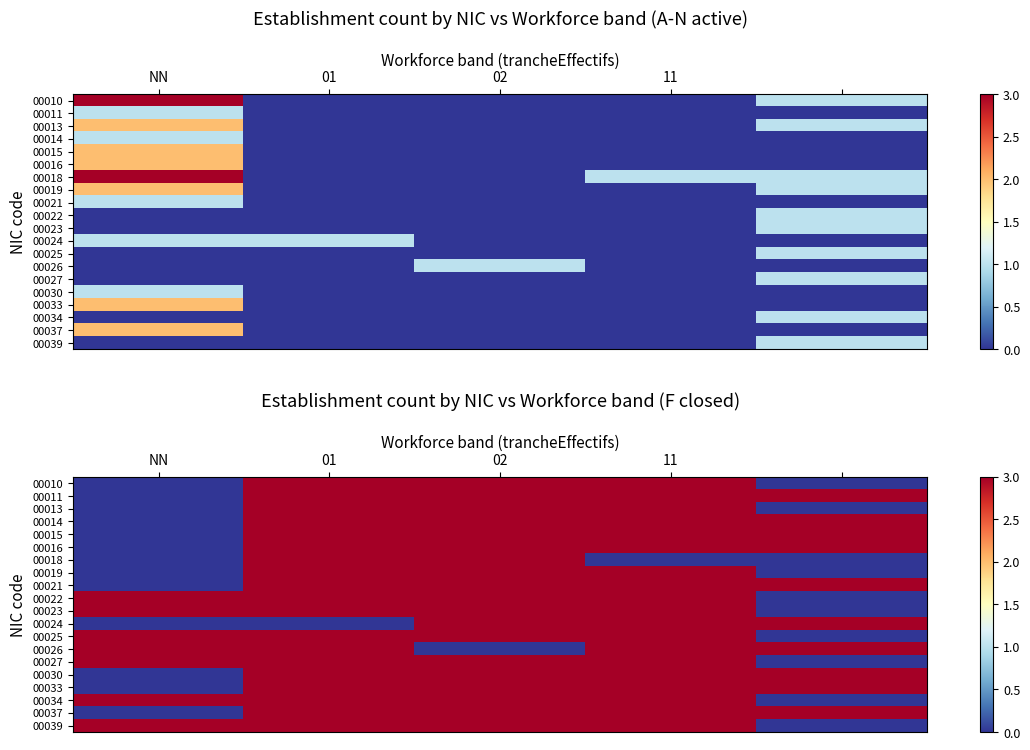

Rank the series by their maximum value, from highest to lowest.

00010, 00011, 00013, 00014, 00015, 00016, 00018, 00019, 00021, 00022, 00023, 00024, 00025, 00026, 00027, 00030, 00033, 00034, 00037, 00039